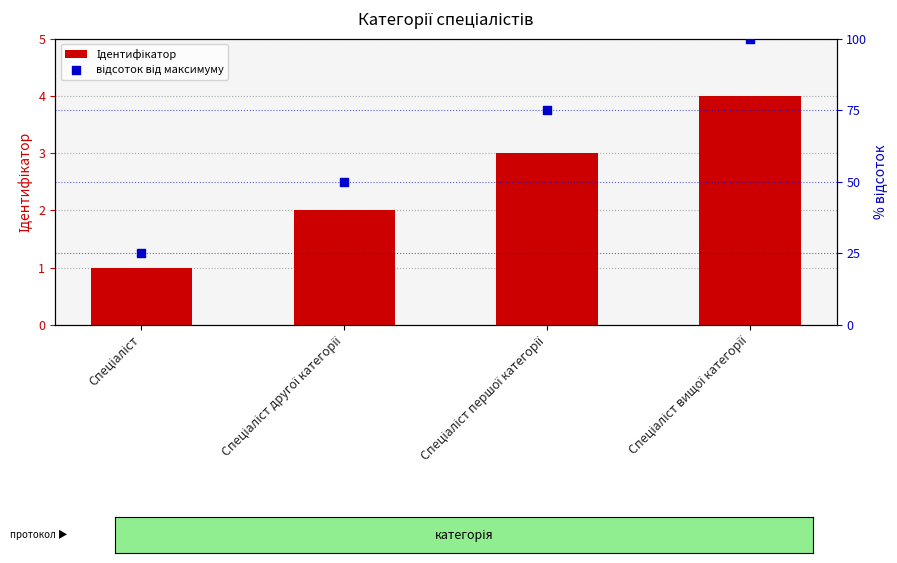

What is the total value across all series at Спеціаліст першої категорії?

78